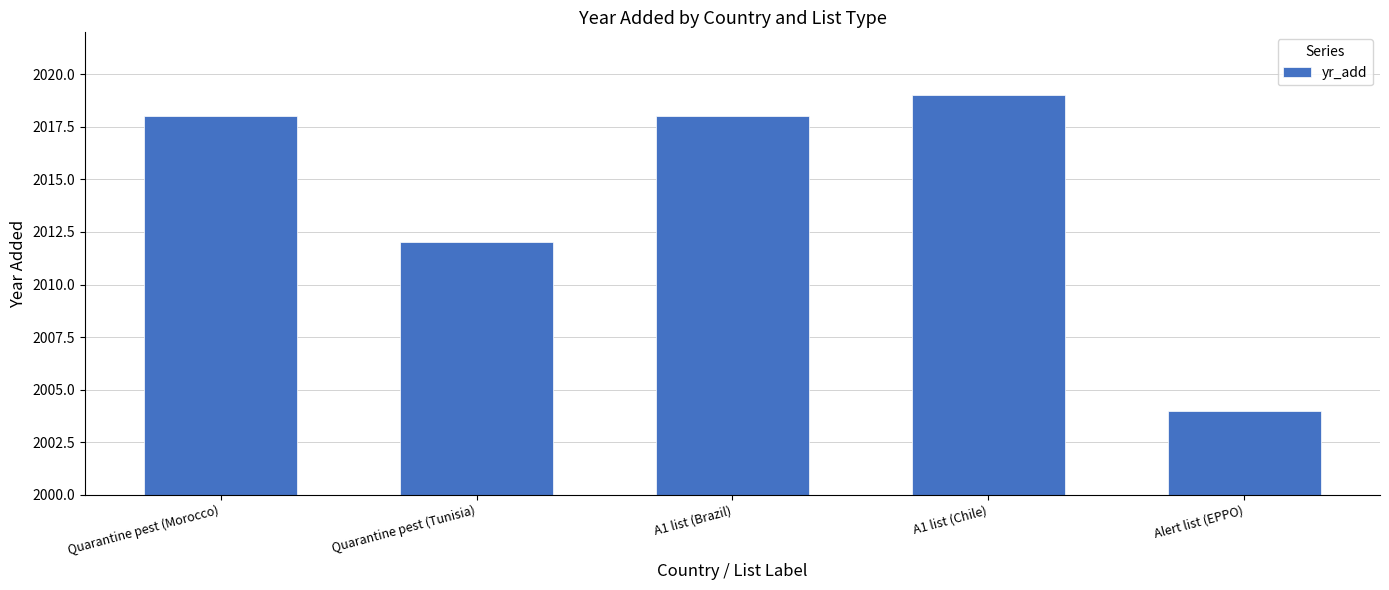

Reading right to left, transcribe all the data shown in this chart.

Alert list (EPPO)=2004	A1 list (Chile)=2019	A1 list (Brazil)=2018	Quarantine pest (Tunisia)=2012	Quarantine pest (Morocco)=2018